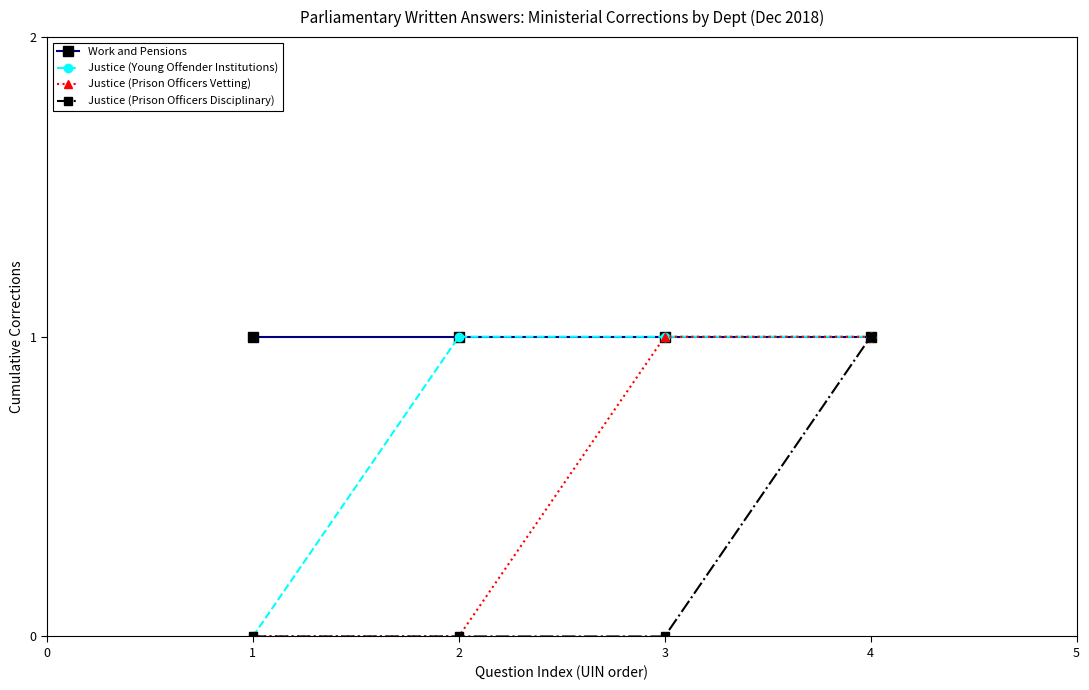

Does the chart have visible grid lines?

No